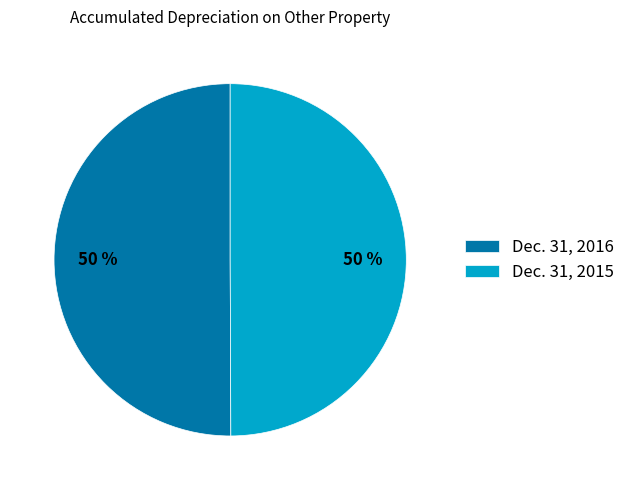

How many segments does this pie chart have?

2